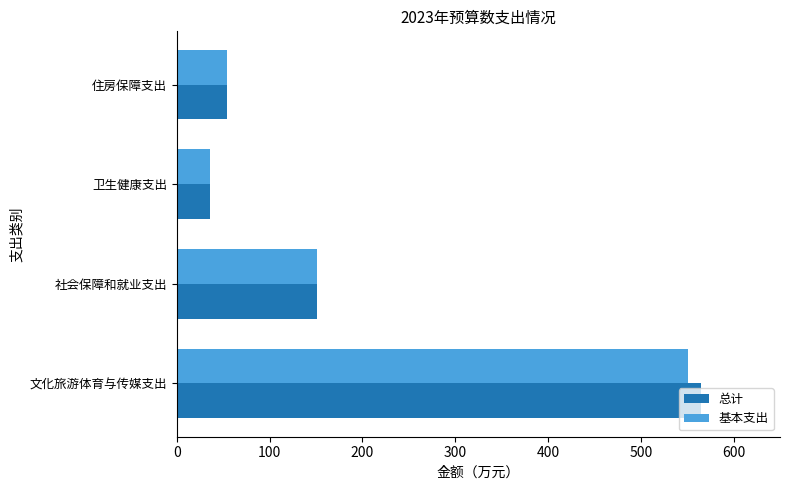

Where is 总计 nearest to the value 300?

社会保障和就业支出